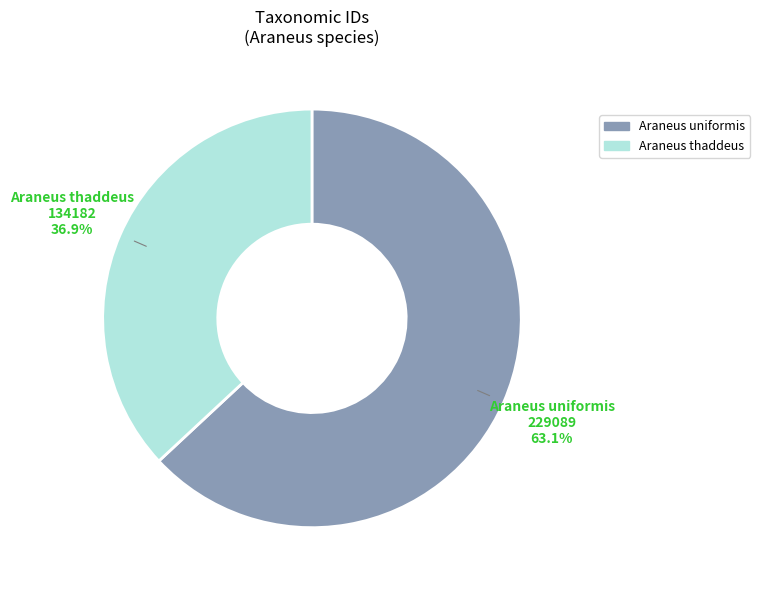

Does Araneus thaddeus account for over 50% of the chart?

No